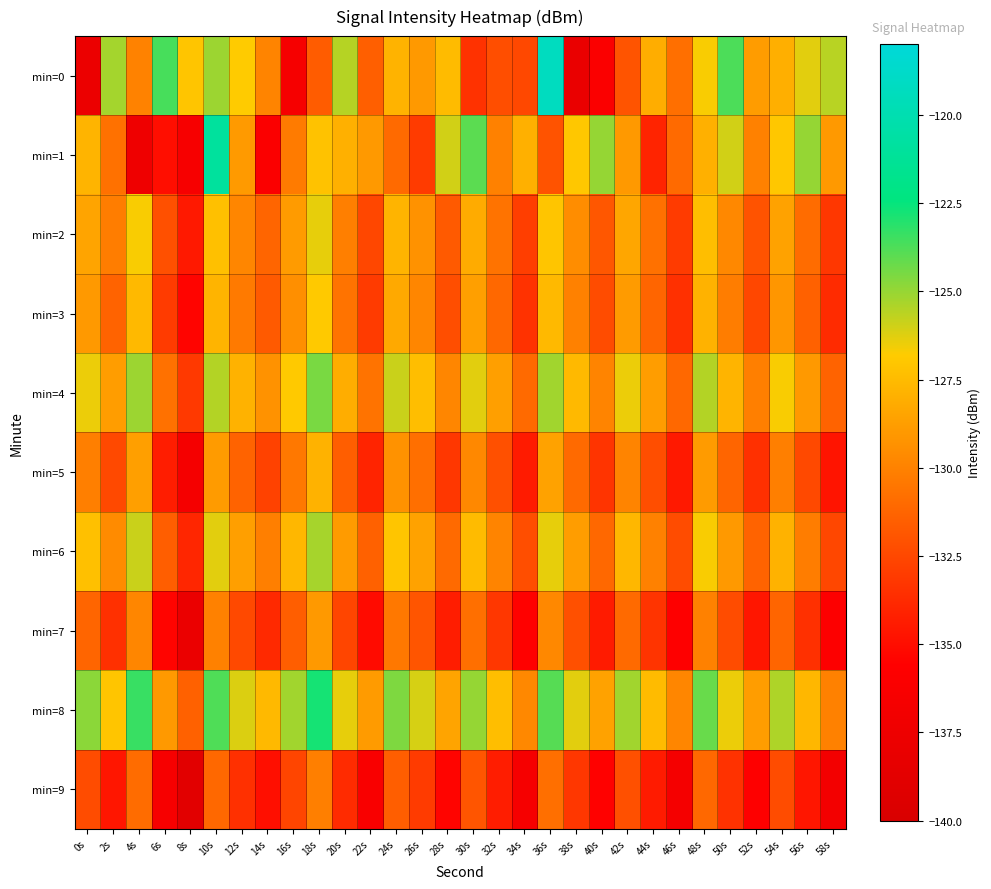

Which series has the largest range (max minus min)?

min=0